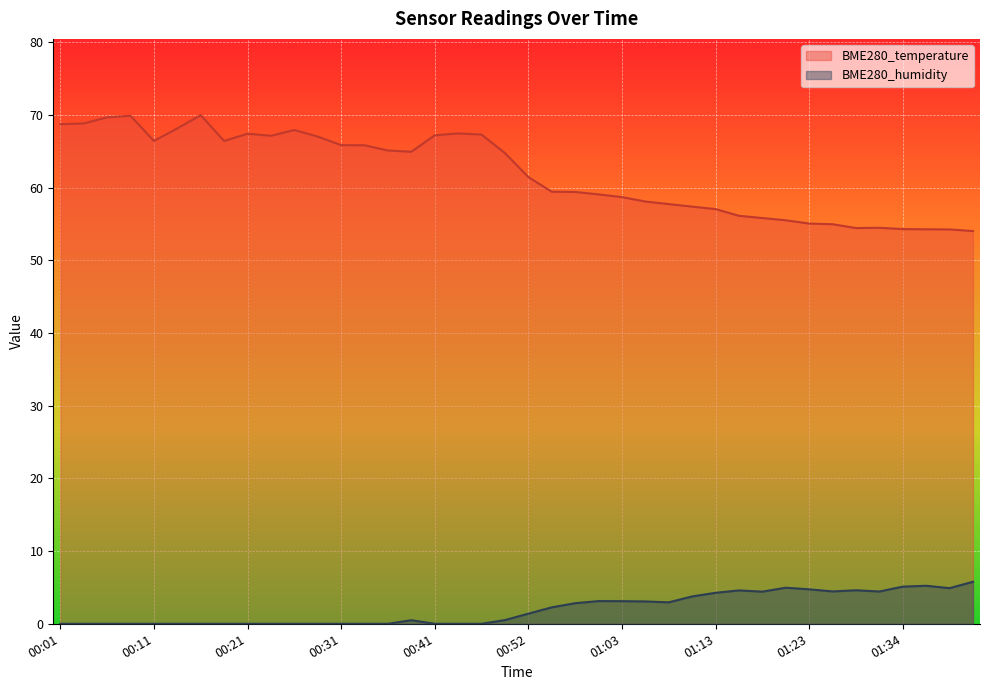

How many data points in BME280_temperature are less than 64?

20